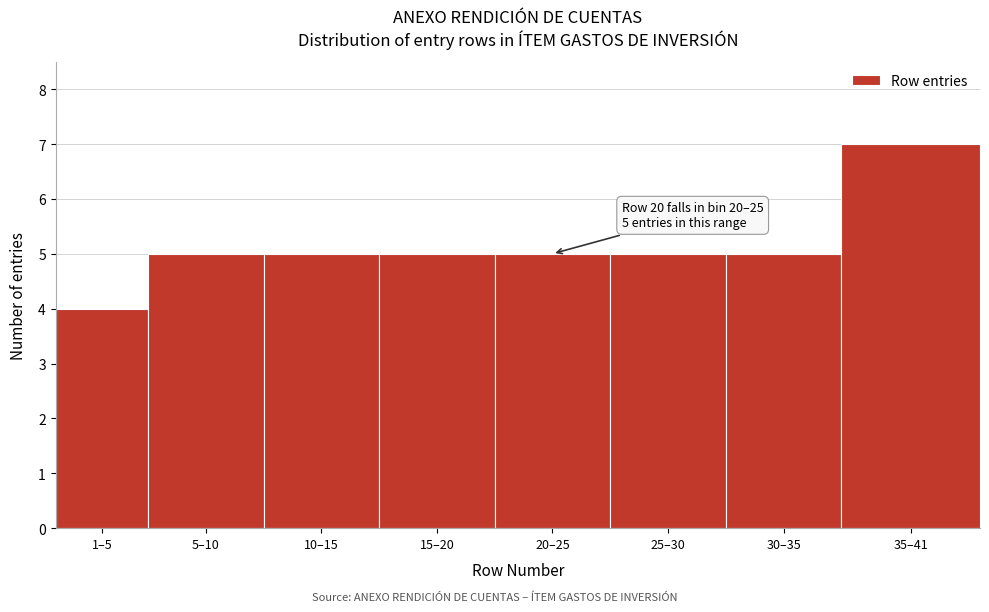

Reading left to right, extract all data points from this chart.

4	5	5	5	5	5	5	7